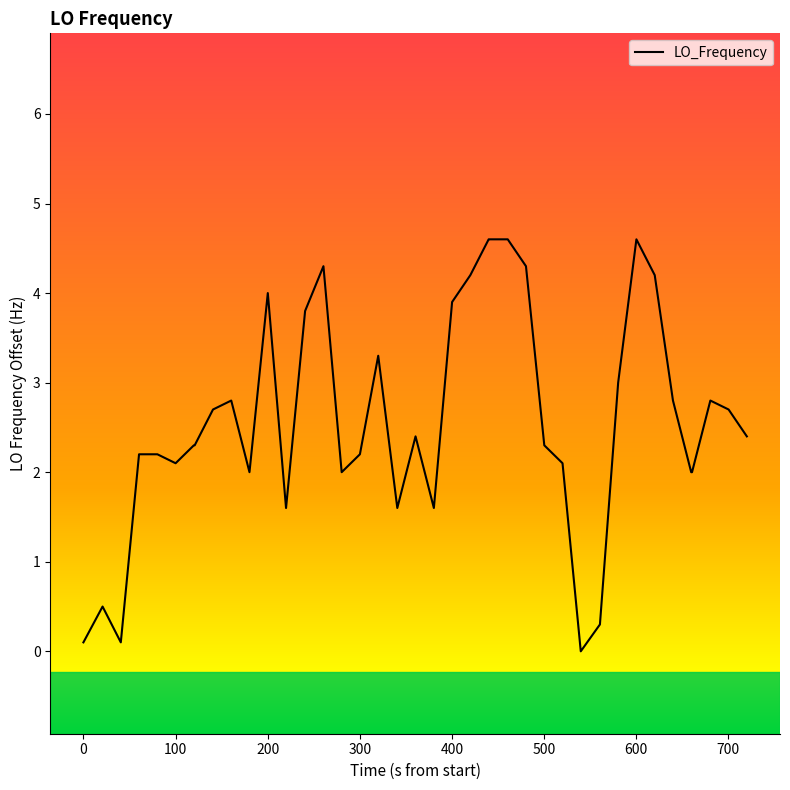

What is the maximum value shown in the chart?

4.6